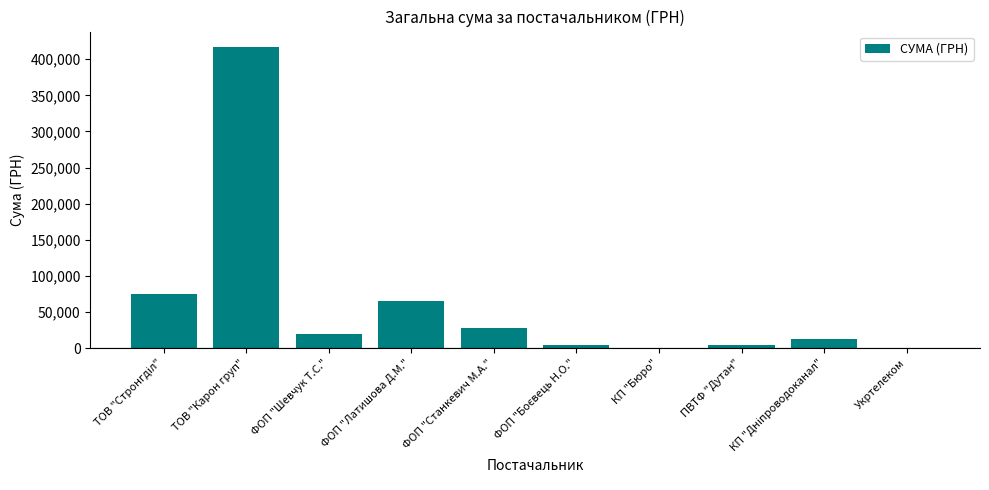

Read the value at ФОП "Шевчук Т.С.".

19538.0